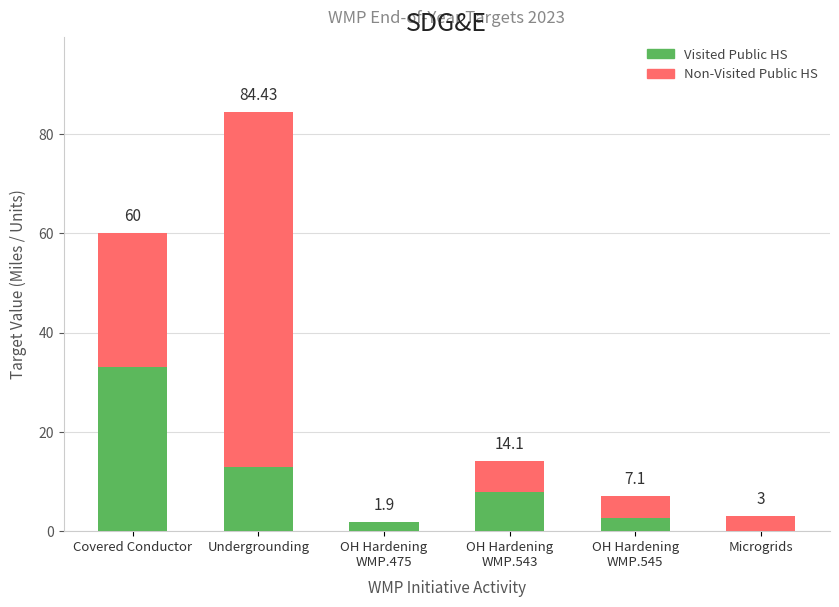

Which category has the lowest value across all series?

Microgrids